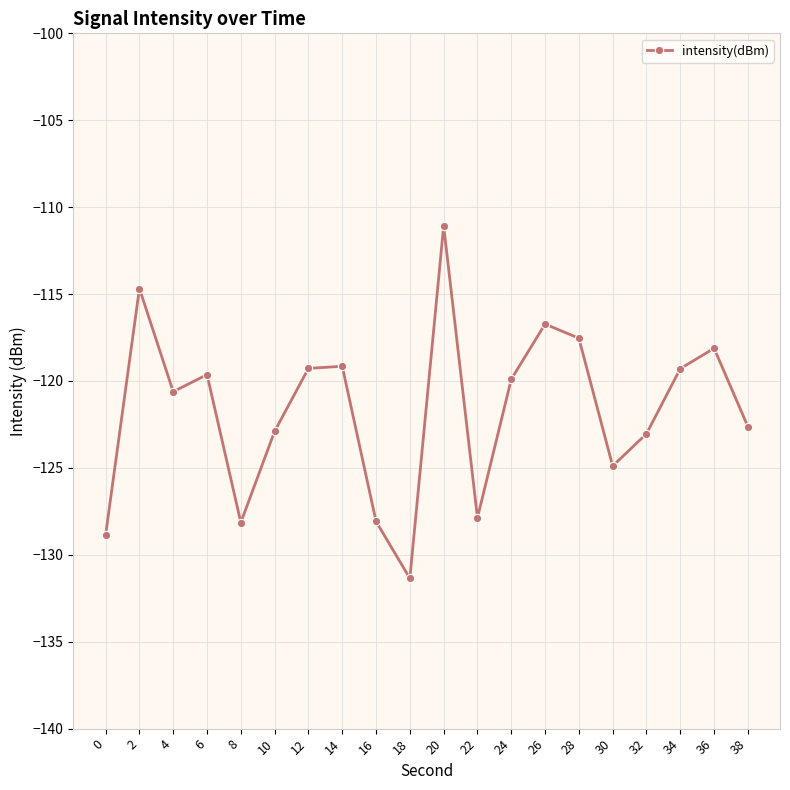

How many points are lower than both their immediate neighbors (excluding endpoints)?

5